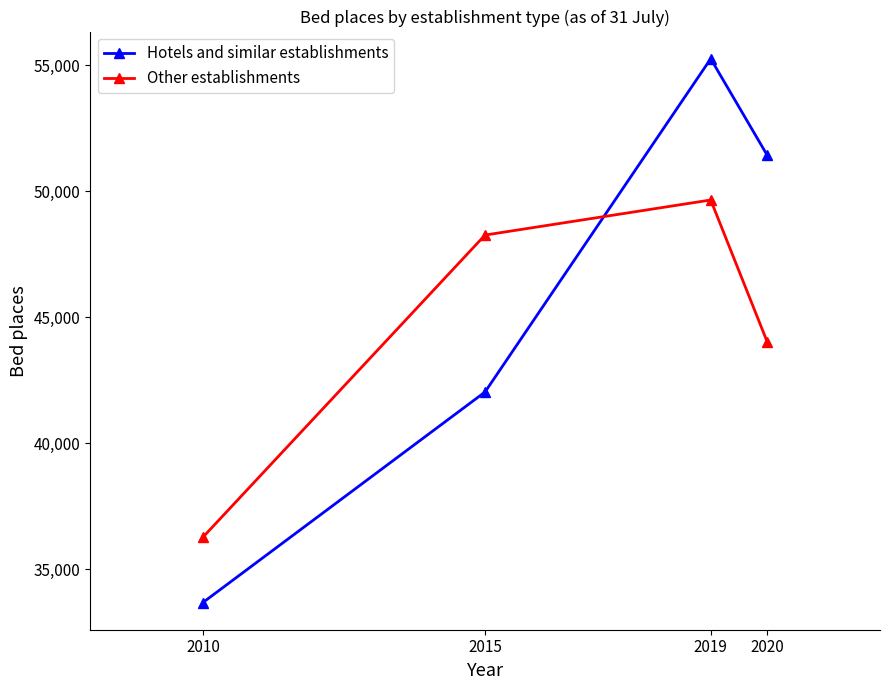

What is the minimum value for Hotels and similar establishments?

33684